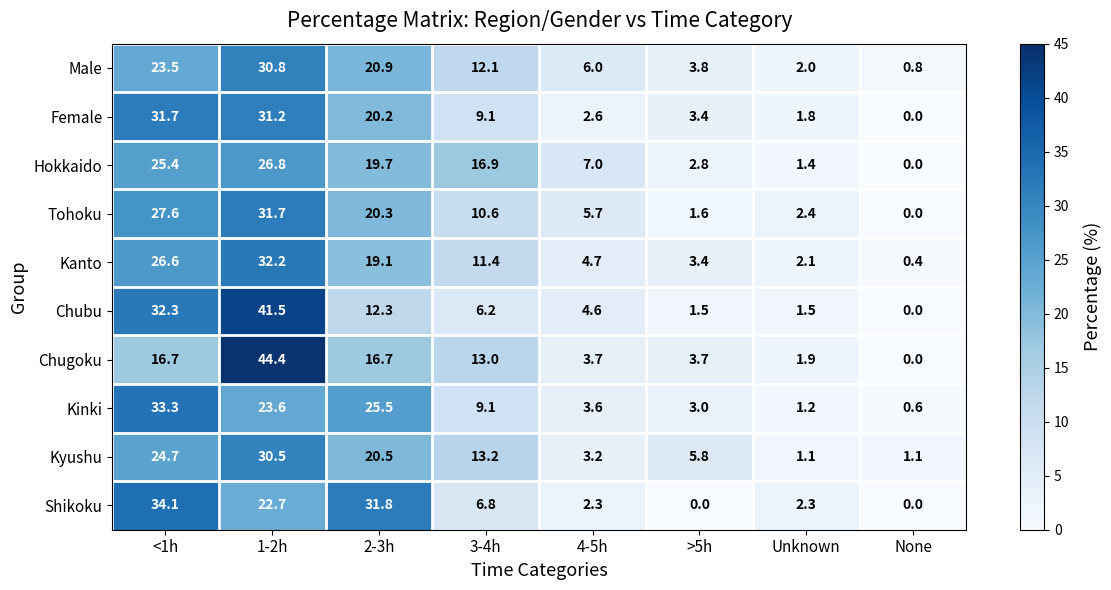

Where is Kanto nearest to the value 16?

2-3h